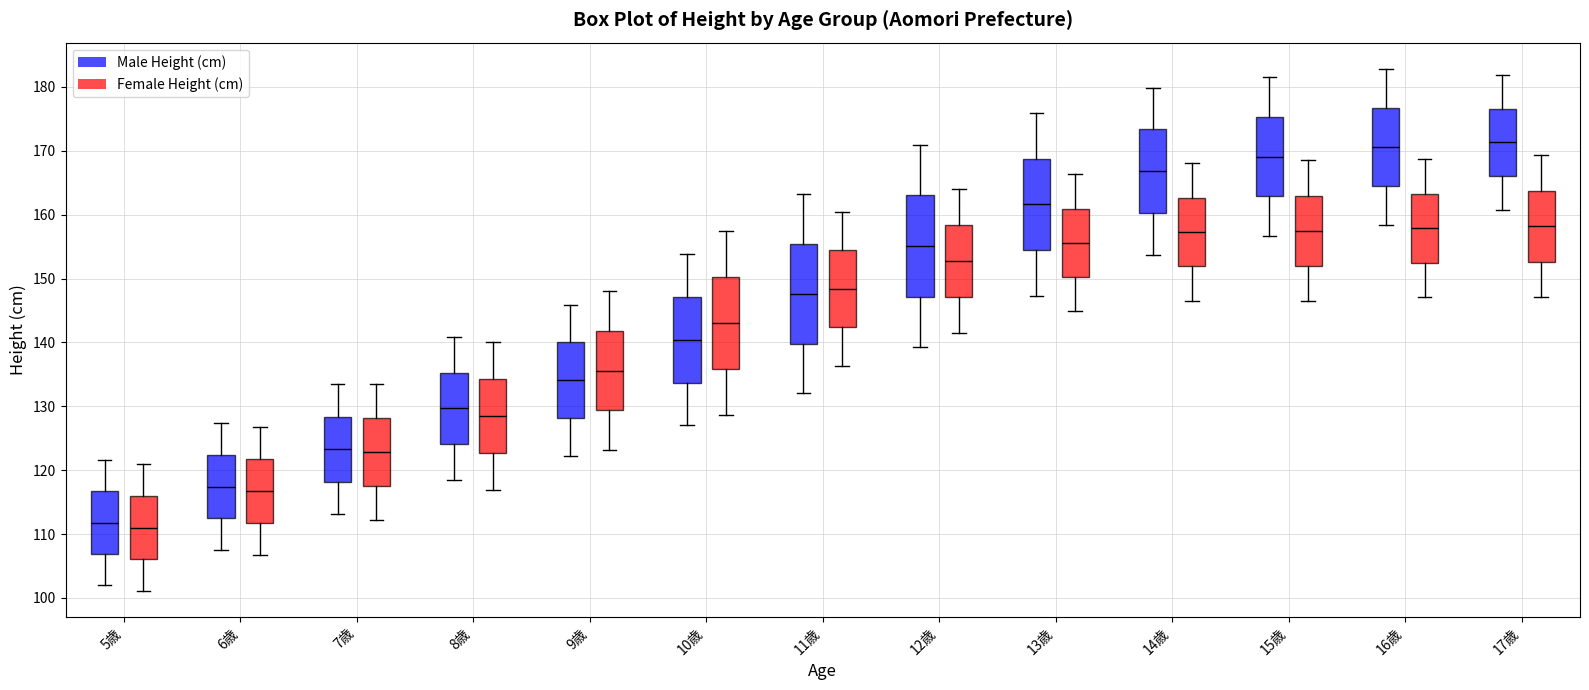

Reading left to right, transcribe this box plot: for each box, give where its median line is, the range the box spans, and where its two whiskers end, as read against the y-axis. The values are not printed on the chart, so give them approximately, as read against the axis.

5歳 (Male Height (cm)): median 112, box 107 to 117, whiskers 102 to 122
5歳 (Female Height (cm)): median 111, box 106 to 116, whiskers 101 to 121
6歳 (Male Height (cm)): median 117, box 112 to 122, whiskers 107 to 127
6歳 (Female Height (cm)): median 117, box 112 to 122, whiskers 107 to 127
7歳 (Male Height (cm)): median 123, box 118 to 128, whiskers 113 to 133
7歳 (Female Height (cm)): median 123, box 117 to 128, whiskers 112 to 133
8歳 (Male Height (cm)): median 130, box 124 to 135, whiskers 119 to 141
8歳 (Female Height (cm)): median 129, box 123 to 134, whiskers 117 to 140
9歳 (Male Height (cm)): median 134, box 128 to 140, whiskers 122 to 146
9歳 (Female Height (cm)): median 136, box 129 to 142, whiskers 123 to 148
10歳 (Male Height (cm)): median 140, box 134 to 147, whiskers 127 to 154
10歳 (Female Height (cm)): median 143, box 136 to 150, whiskers 129 to 157
11歳 (Male Height (cm)): median 148, box 140 to 155, whiskers 132 to 163
11歳 (Female Height (cm)): median 148, box 142 to 154, whiskers 136 to 160
12歳 (Male Height (cm)): median 155, box 147 to 163, whiskers 139 to 171
12歳 (Female Height (cm)): median 153, box 147 to 158, whiskers 142 to 164
13歳 (Male Height (cm)): median 162, box 154 to 169, whiskers 147 to 176
13歳 (Female Height (cm)): median 156, box 150 to 161, whiskers 145 to 166
14歳 (Male Height (cm)): median 167, box 160 to 173, whiskers 154 to 180
14歳 (Female Height (cm)): median 157, box 152 to 163, whiskers 147 to 168
15歳 (Male Height (cm)): median 169, box 163 to 175, whiskers 157 to 182
15歳 (Female Height (cm)): median 158, box 152 to 163, whiskers 147 to 168
16歳 (Male Height (cm)): median 171, box 164 to 177, whiskers 158 to 183
16歳 (Female Height (cm)): median 158, box 153 to 163, whiskers 147 to 169
17歳 (Male Height (cm)): median 171, box 166 to 177, whiskers 161 to 182
17歳 (Female Height (cm)): median 158, box 153 to 164, whiskers 147 to 169